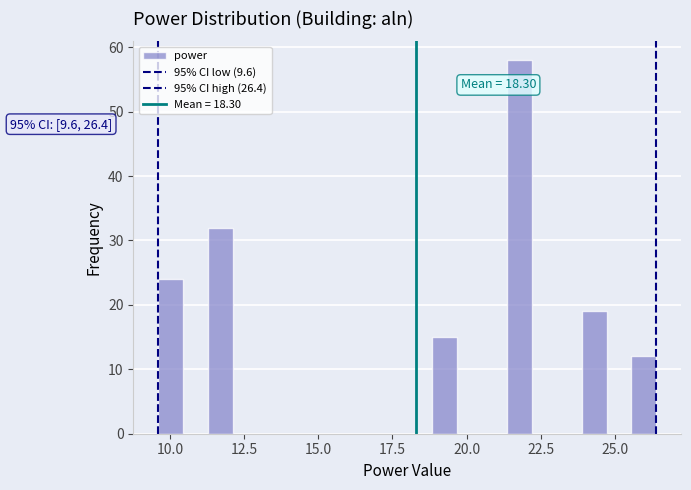

Around what value on the x-axis is the tallest bar? Give the approximate position of its centre, as read against the axis.

22.0